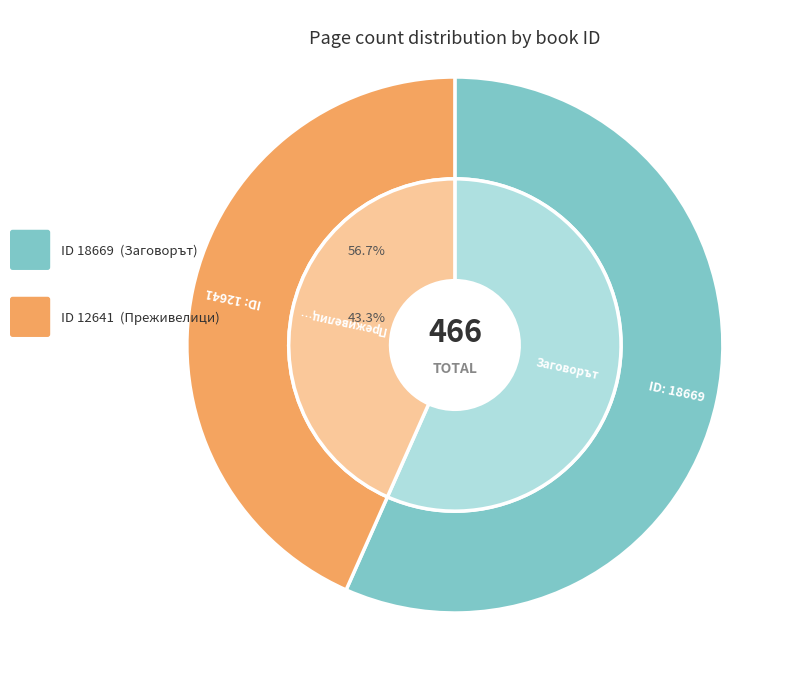

What percentage is the 12641 slice, to the nearest percent?

43%